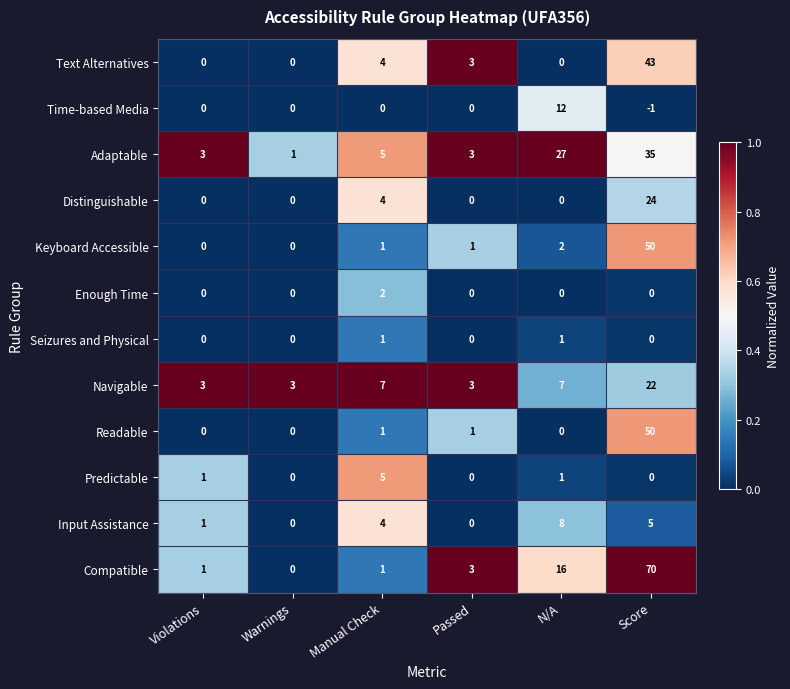

Which category has the highest value across all series?

Score